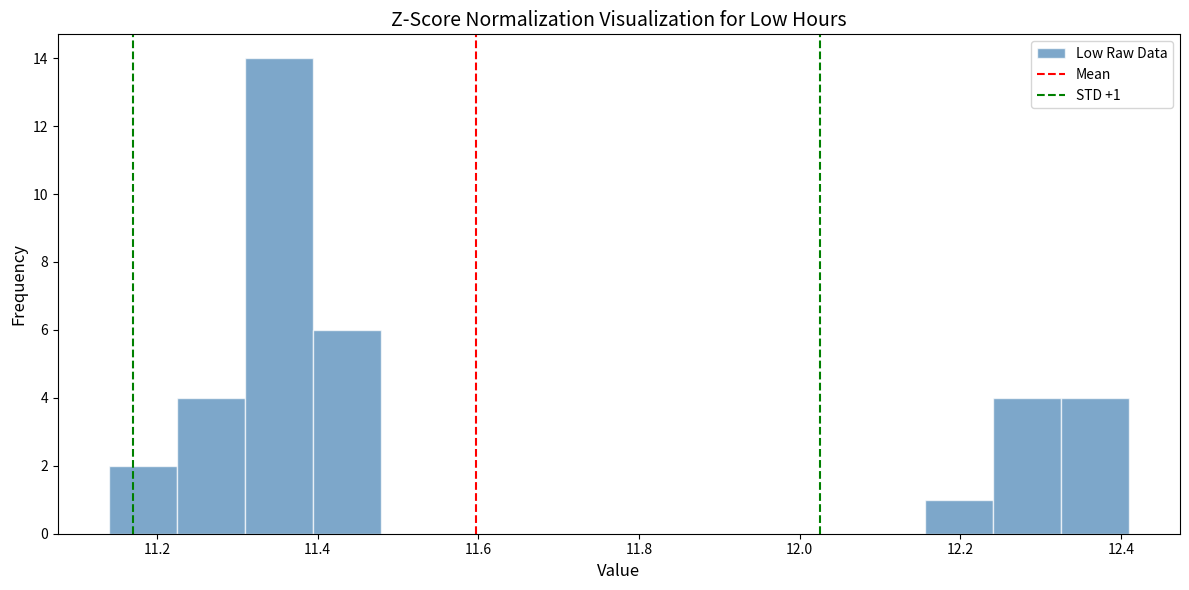

Over which range of the x-axis is the bar tallest?

11.30 to 11.40